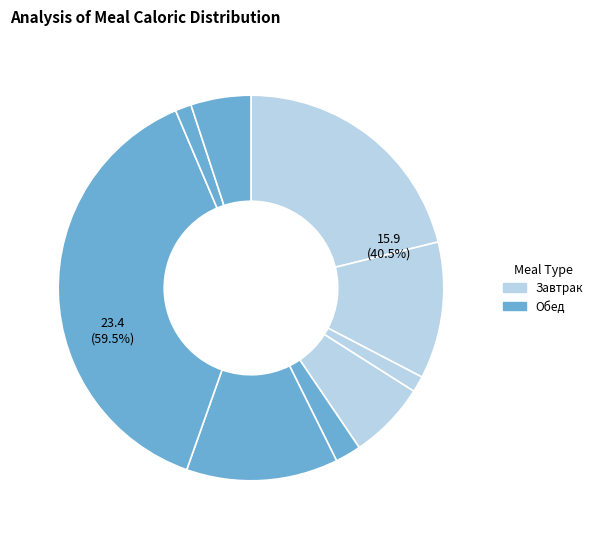

True or false: Хлеб ржаной/пшеничный accounts for 18% of the total.

False